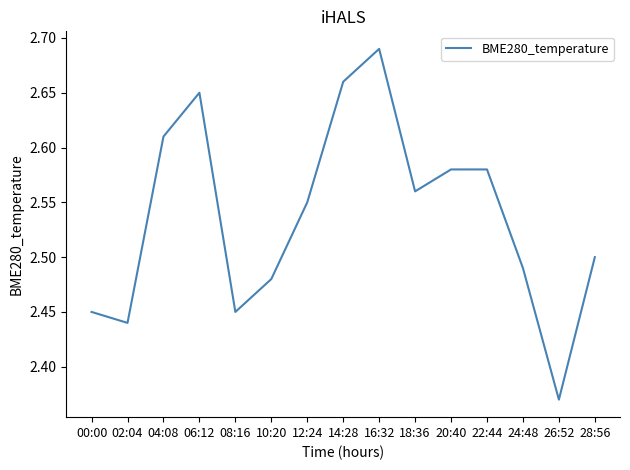

How many lines are shown in the chart?

1